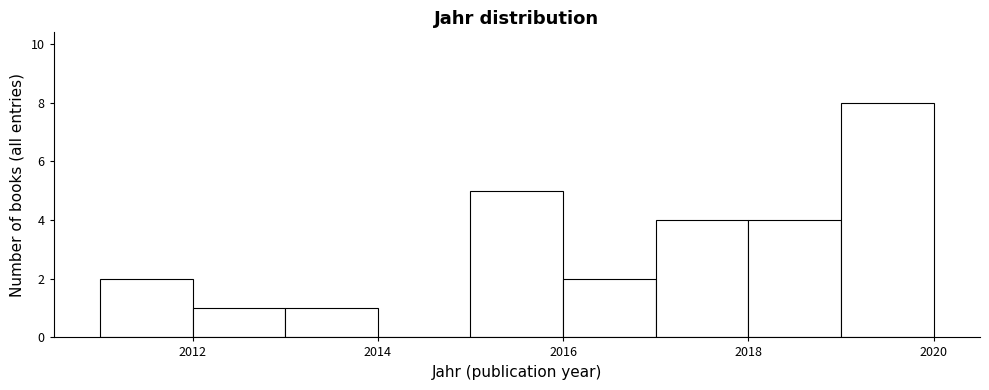

Reading left to right, list every bar in this chart as the range it spans on the x-axis followed by its height. The values are not printed on the chart, so give them approximately, as read against the axis.

2011 to 2012: 2
2012 to 2013: 1
2013 to 2014: 1
2014 to 2015: 0
2015 to 2016: 5
2016 to 2017: 2
2017 to 2018: 4
2018 to 2019: 4
2019 to 2020: 8